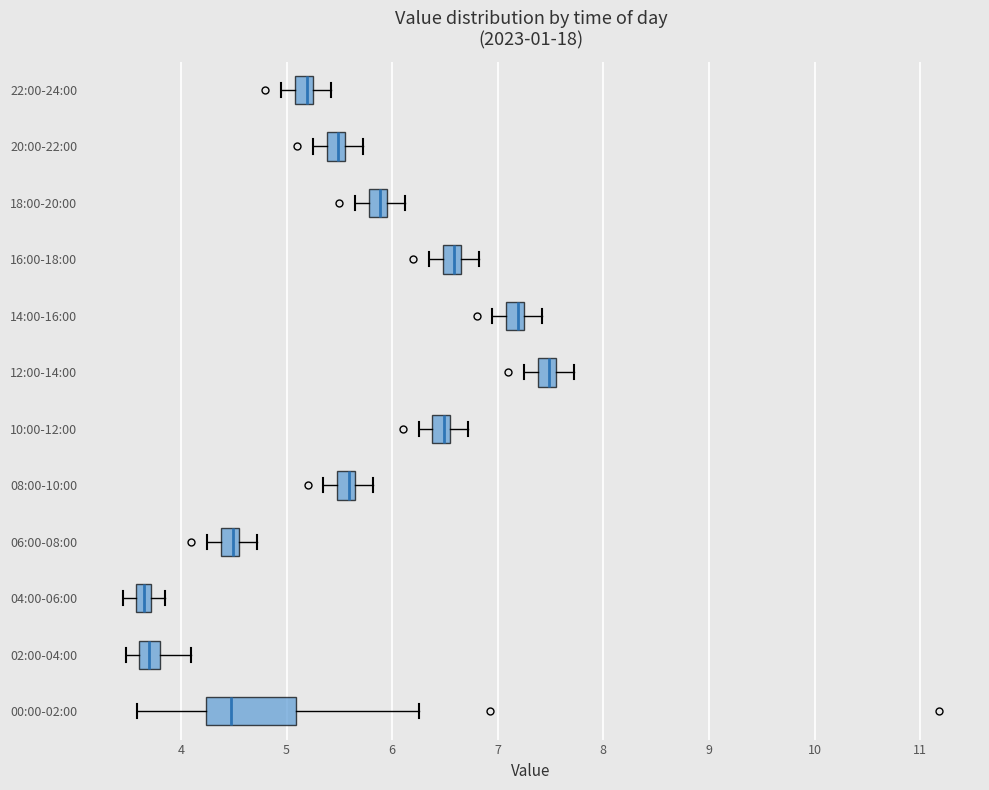

Which box has the furthest to the right median line?

12:00-14:00